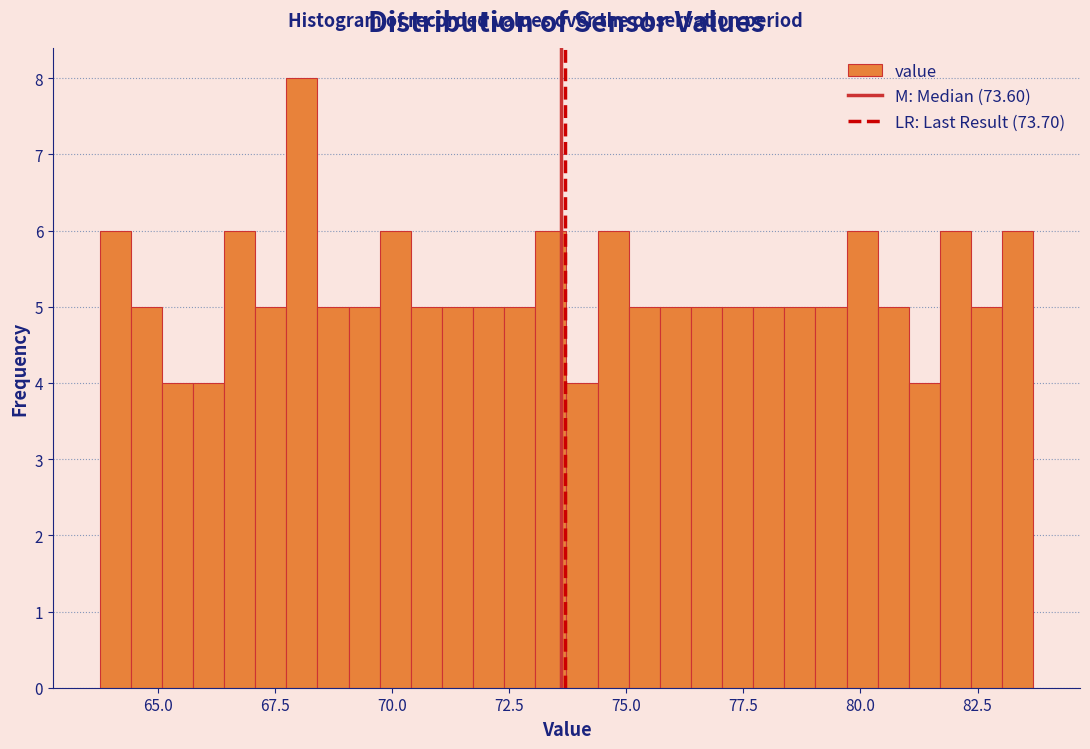

Read against the x-axis, roughly where is the centre of the tallest bar?

68.0